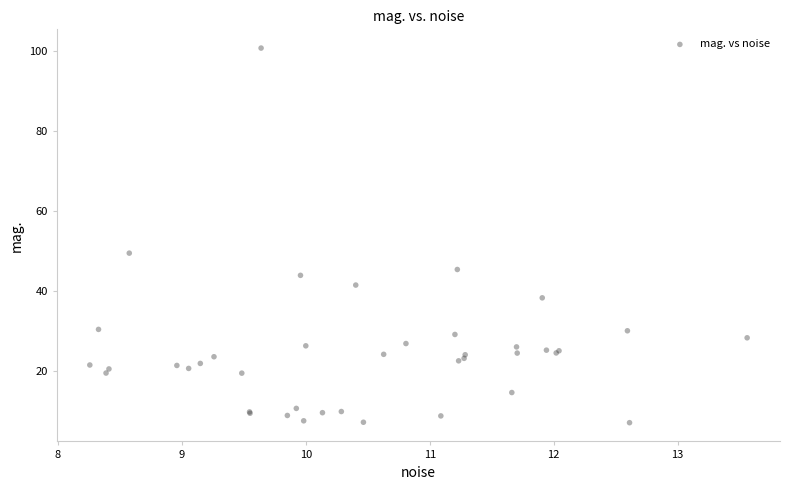

What Y value in the scatter plot is closest to 53?

49.4